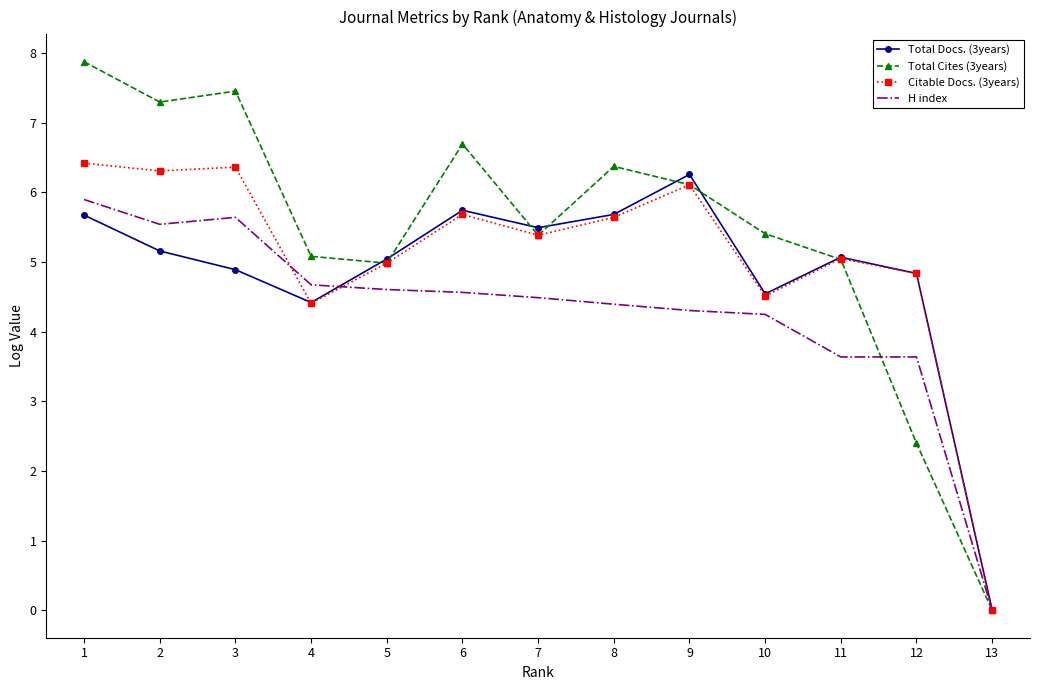

What is the greatest value displayed?

7.9